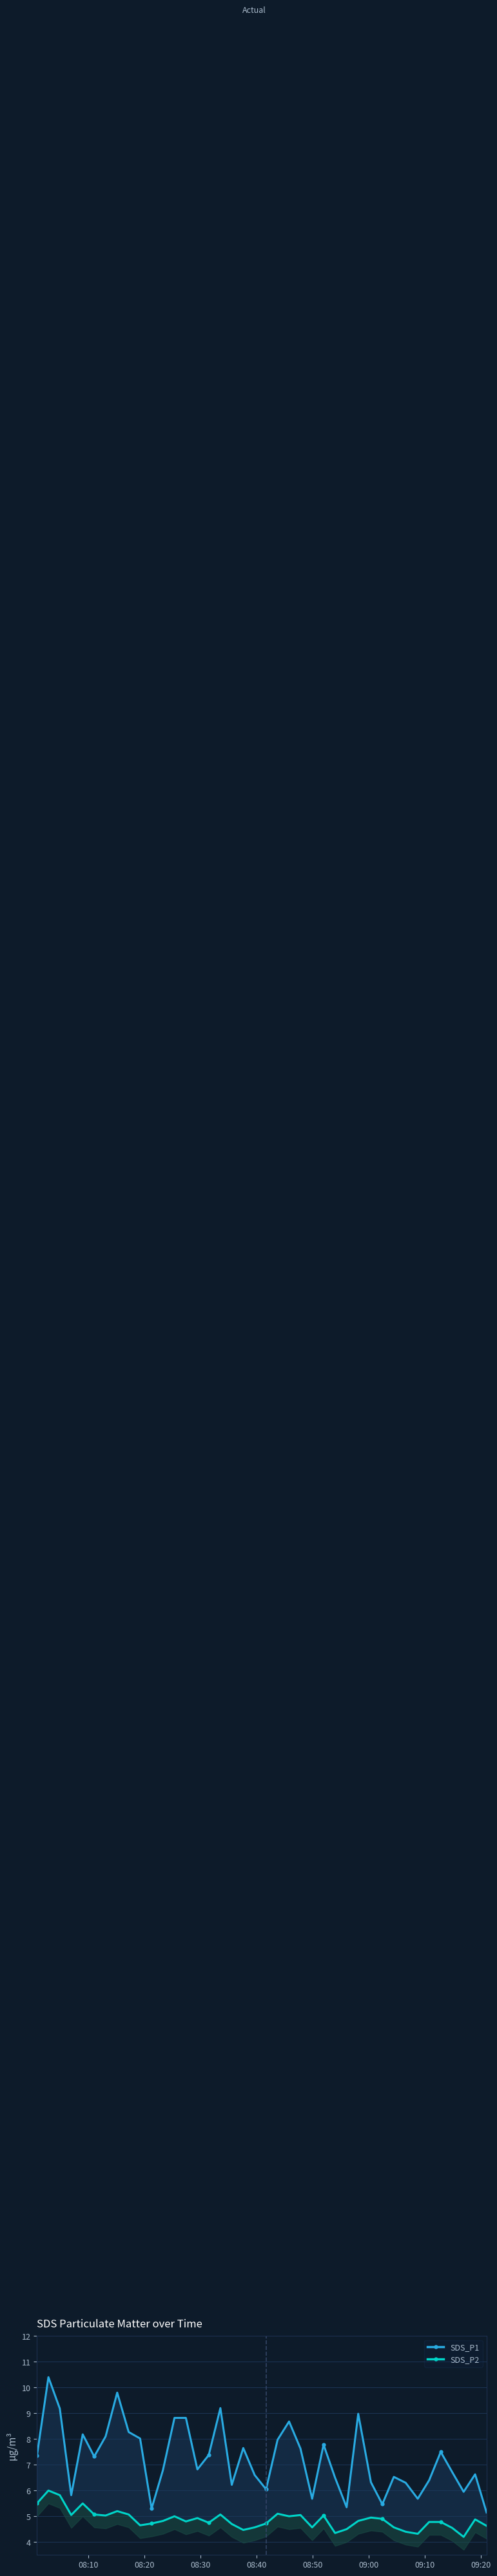

What is the minimum value shown in the chart?

4.2